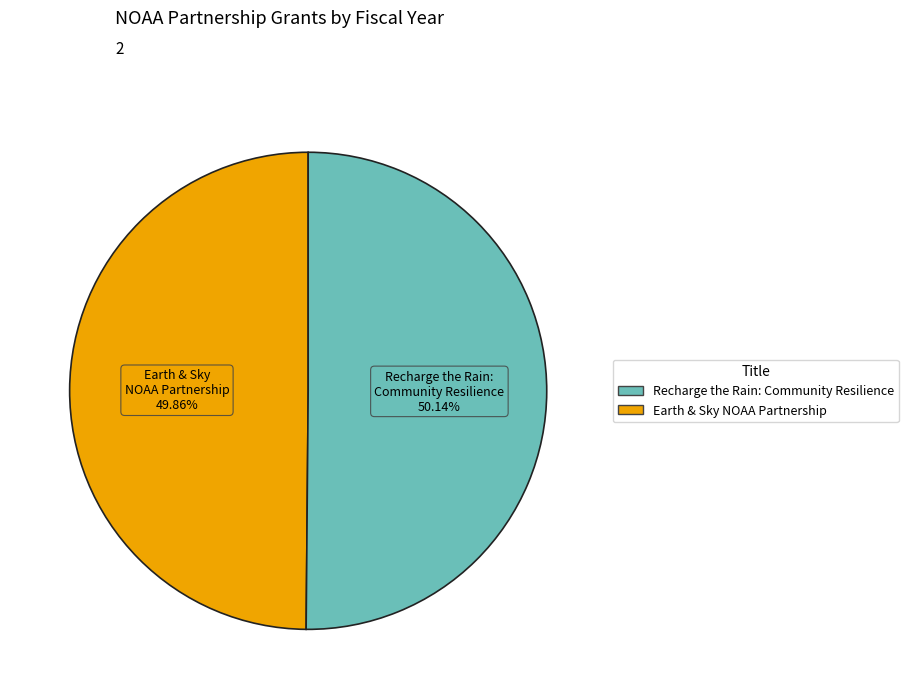

Is there any slice that represents more than half of the pie?

Yes